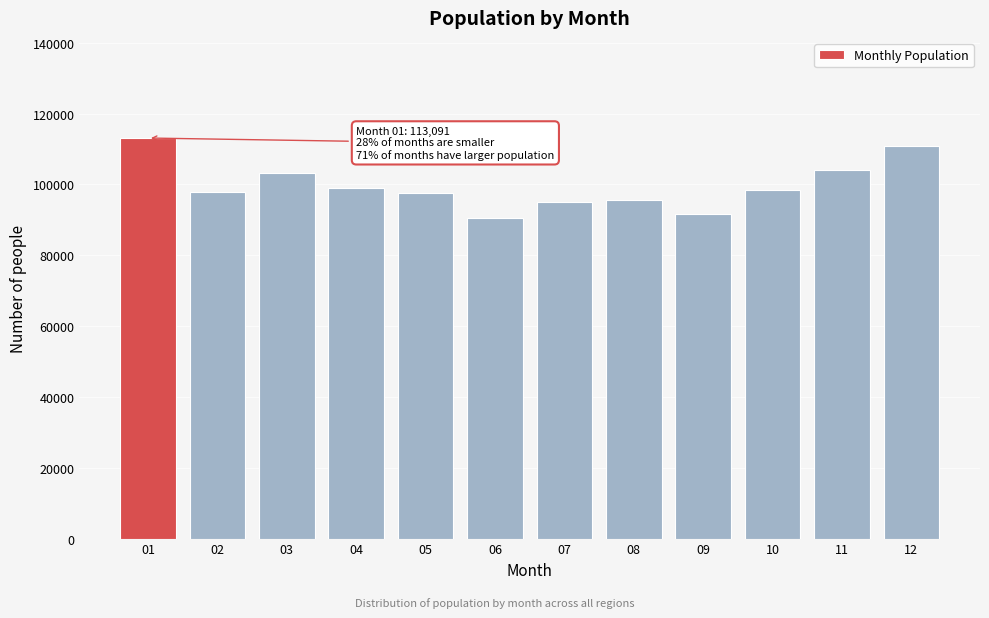

What is the minimum value shown in the chart?

90408